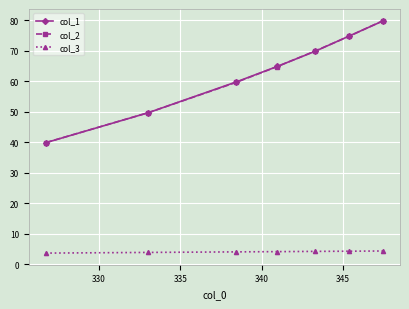

At how many categories does at least one series exceed 19?

7